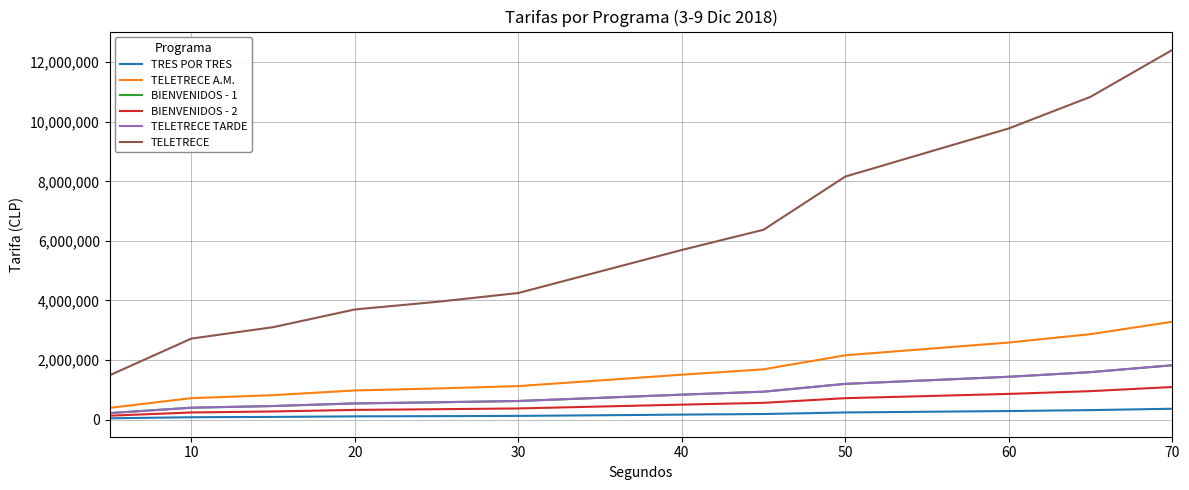

What is the sum of all TRES POR TRES values?

2543000